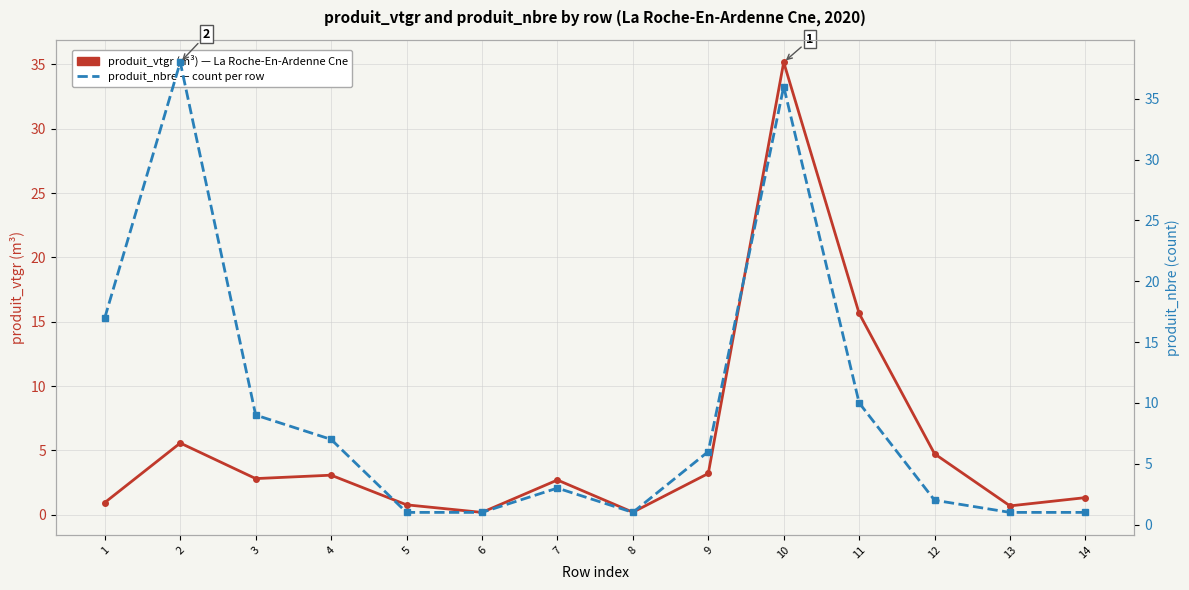

What is the total value across all series at 14?

2.3